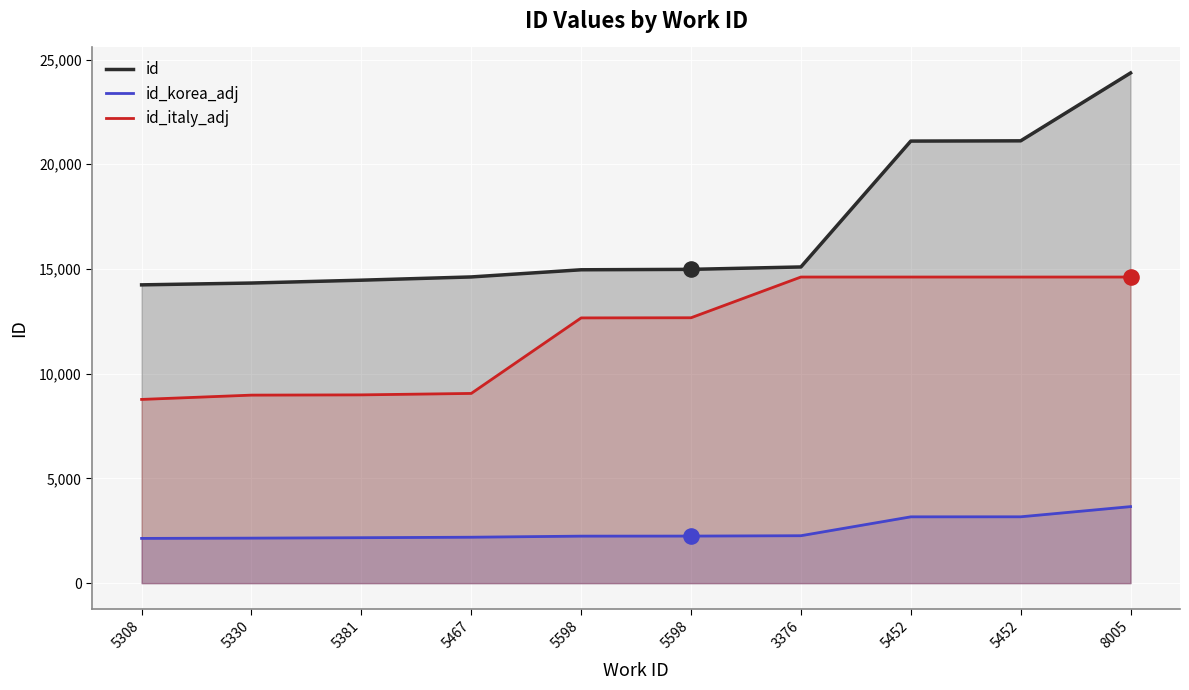

Which series has the largest total across all categories?

id